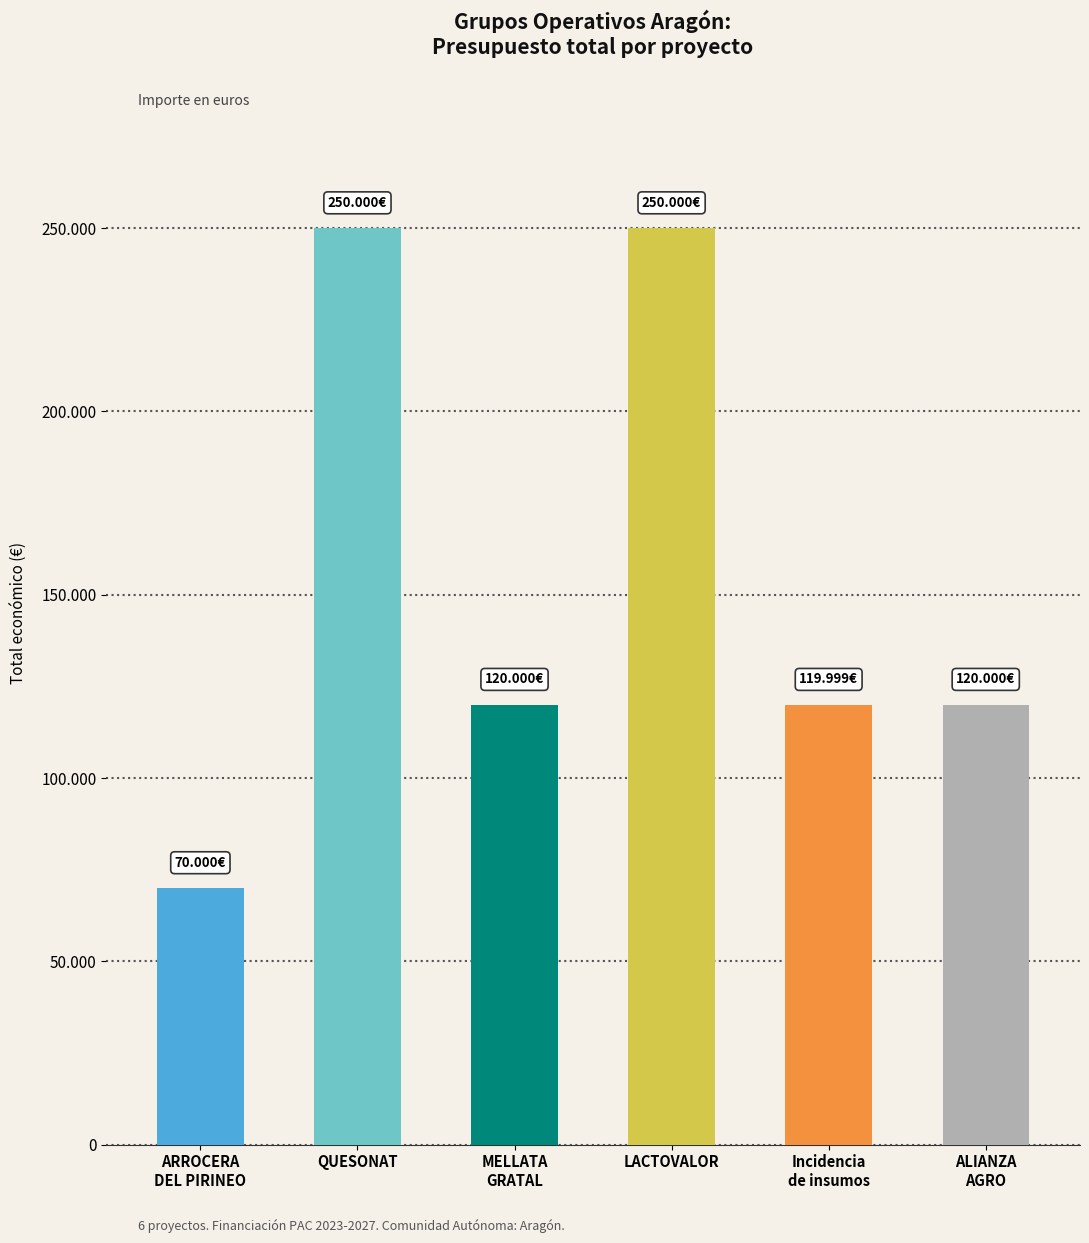

Are the bars horizontal?

No